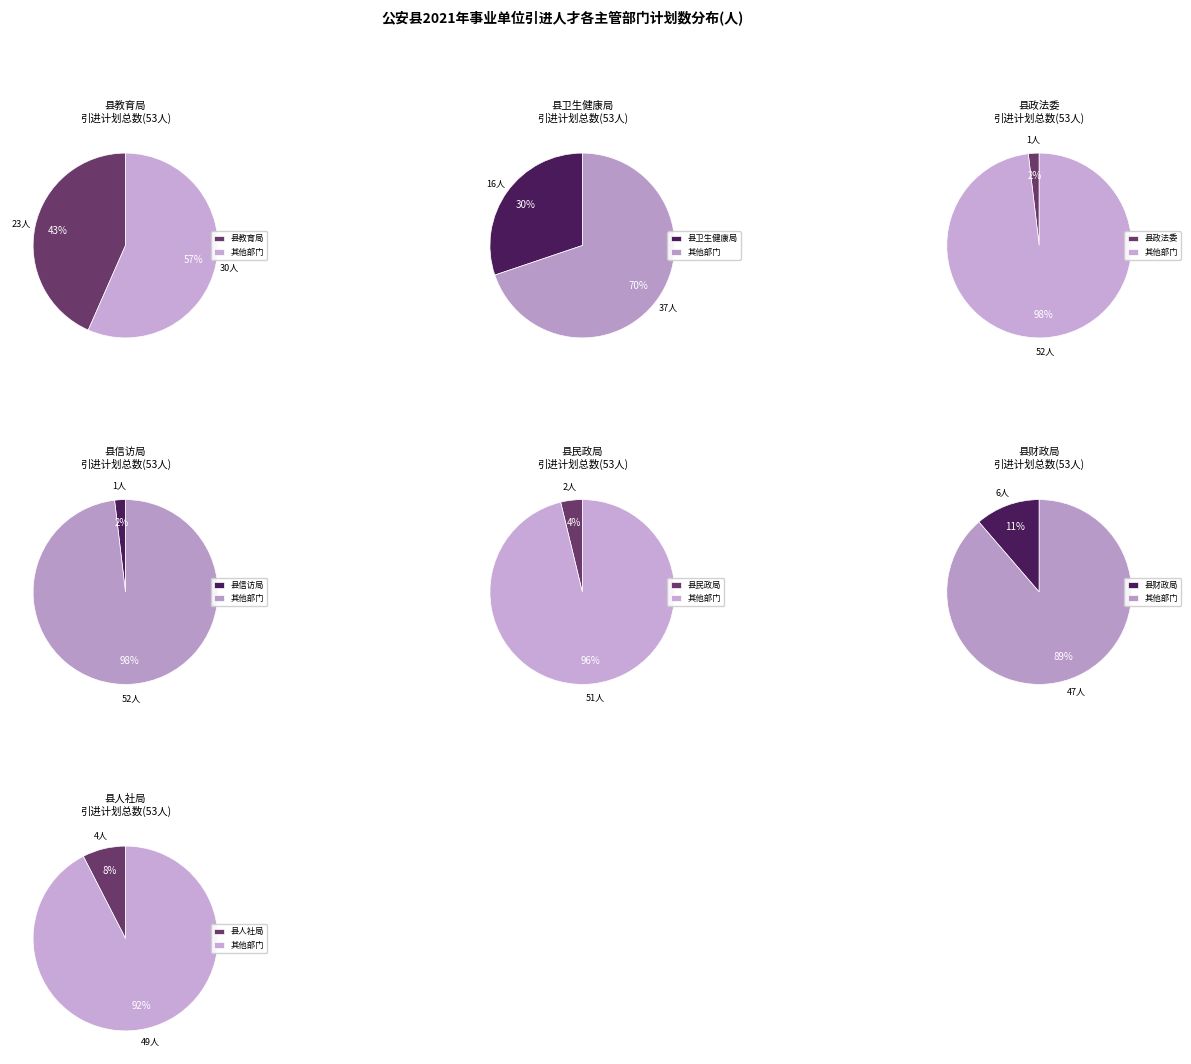

To the nearest percent, what portion does 县信访局 represent?

2%